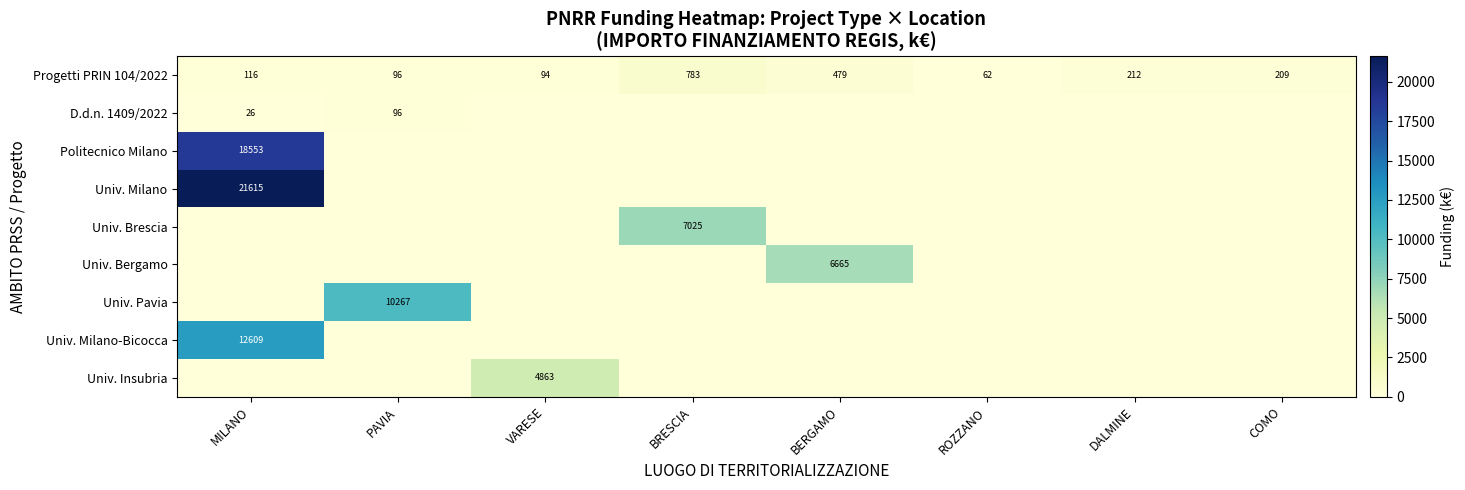

What is the difference between the highest and lowest values at PAVIA?

10267.2